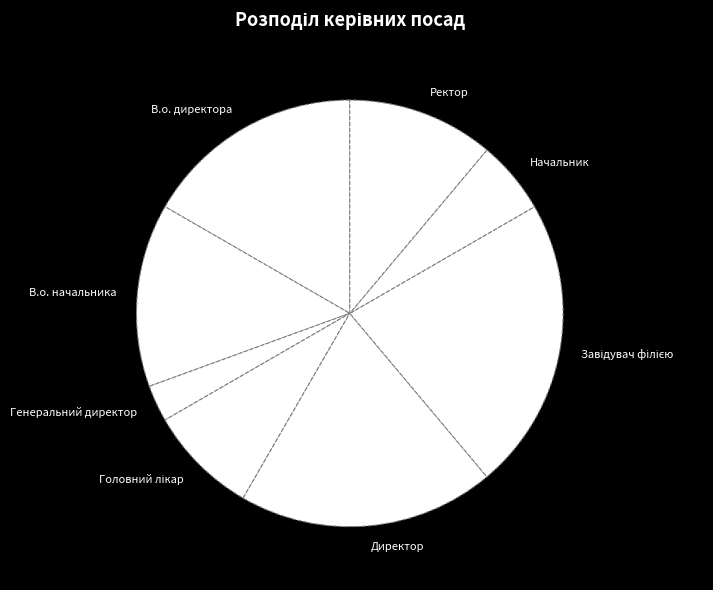

Does any single category account for the majority?

No